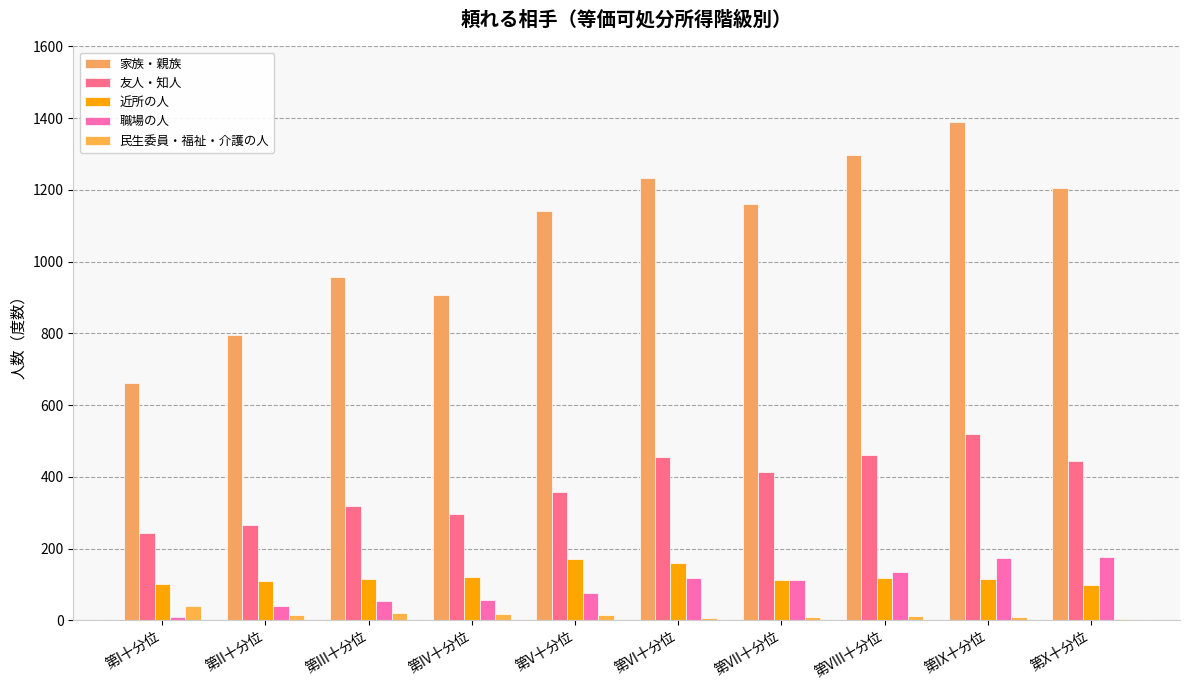

Reading right to left, transcribe all the data shown in this chart.

家族・親族: 1205	1389	1297	1161	1234	1142	907	956	795	661
友人・知人: 443	519	462	415	455	357	297	319	266	243
近所の人: 100	116	118	114	160	172	120	115	109	101
職場の人: 176	175	135	113	118	75	56	55	39	10
民生委員・福祉・介護の人: 5	10	11	9	7	16	17	22	14	39